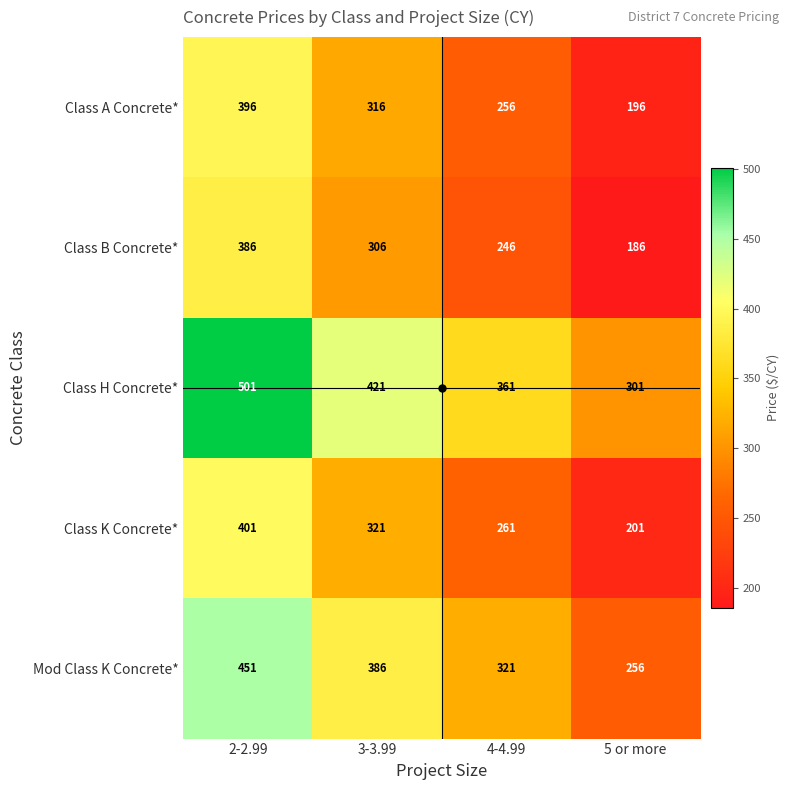

The Class H Concrete* series shows 229 at 4-4.99. True or false?

False